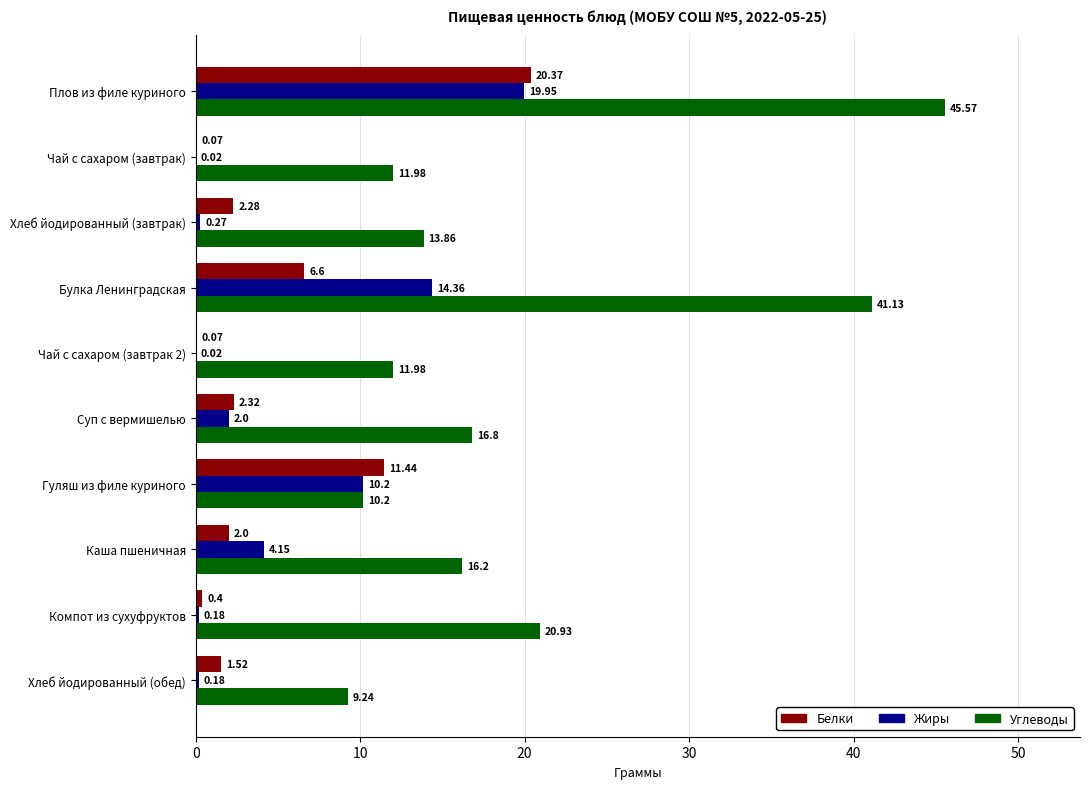

Where is Углеводы nearest to the value 27?

Компот из сухуфруктов